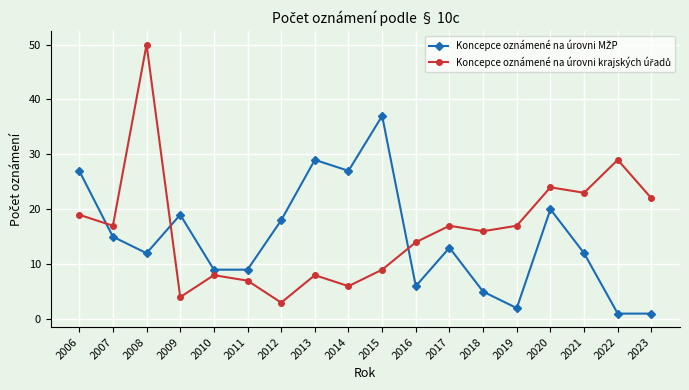

What is the spread (max minus min) of values at 2012?

15